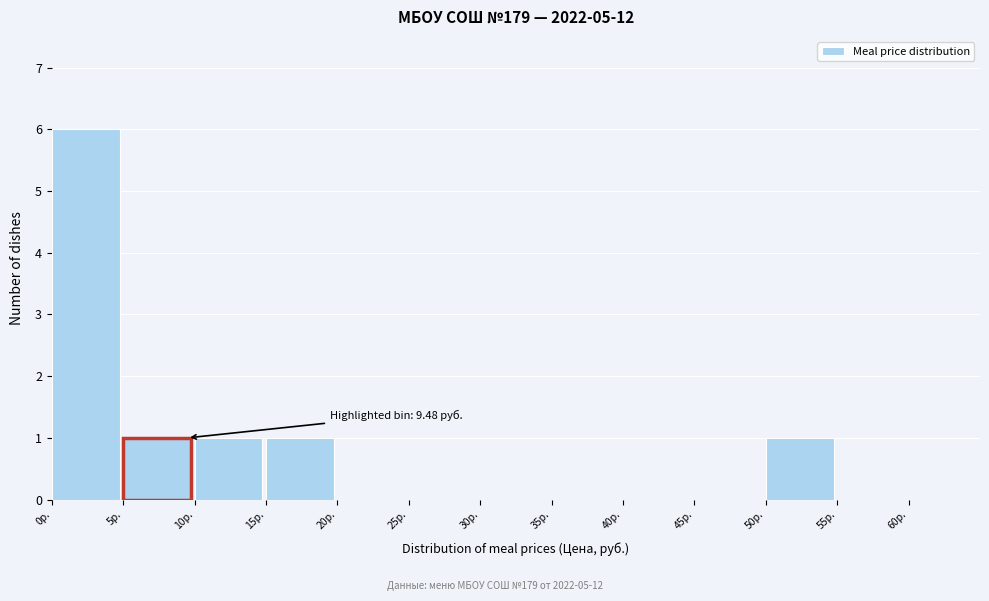

Over which range of the x-axis is the bar tallest?

0 to 5